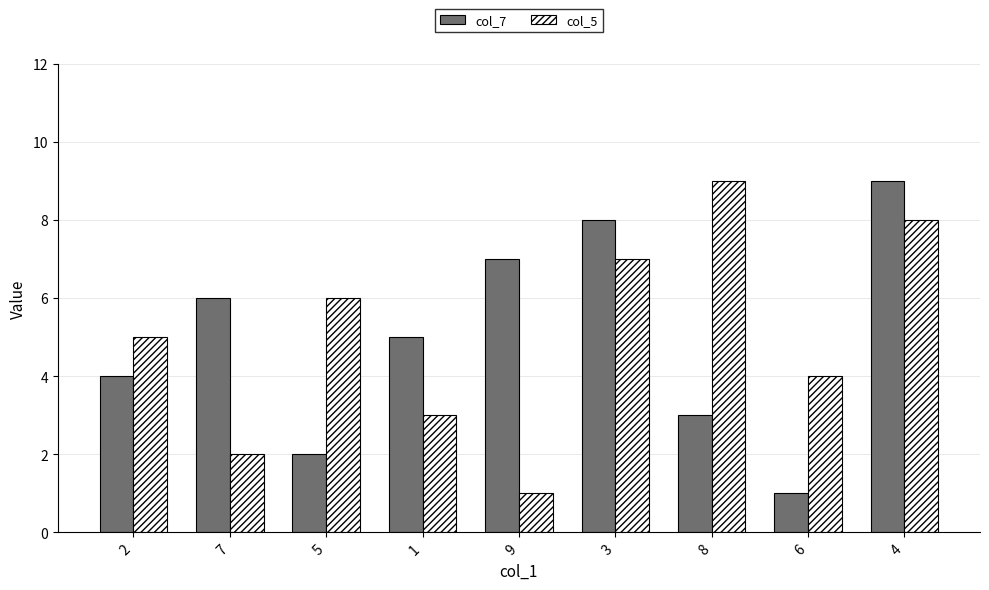

What is the difference between the second highest and minimum values in the col_5 series?

7